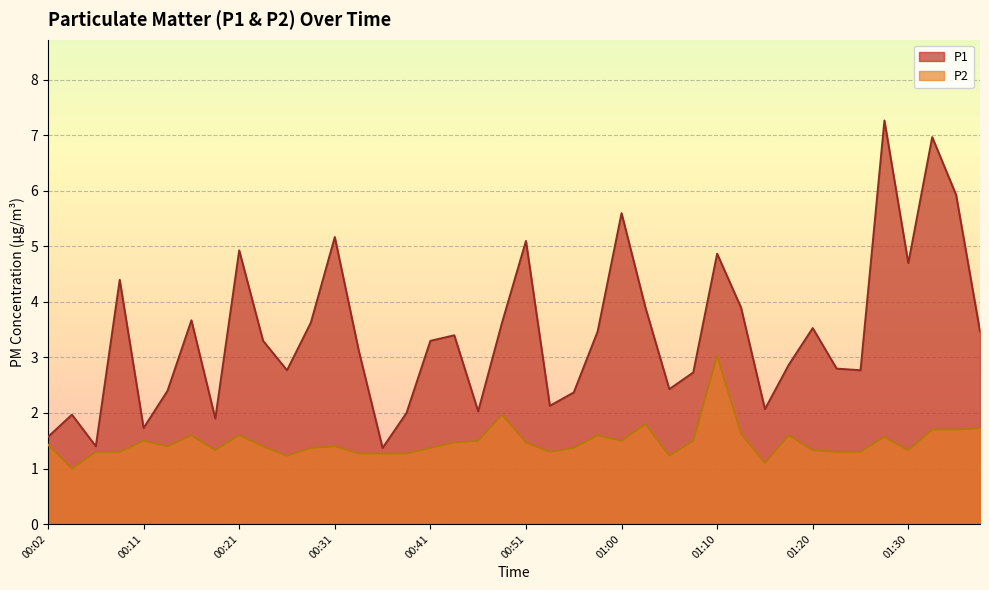

Reading left to right, list all the values displayed in this chart.

P1: 1.6	2.0	1.4	4.4	1.7	2.4	3.7	1.9	4.9	3.3	2.8	3.6	5.2	3.1	1.4	2.0	3.3	3.4	2.0	3.6	5.1	2.1	2.4	3.5	5.6	3.9	2.4	2.7	4.9	3.9	2.1	2.9	3.5	2.8	2.8	7.3	4.7	7.0	5.9	3.5
P2: 1.4	1.0	1.3	1.3	1.5	1.4	1.6	1.3	1.6	1.4	1.2	1.4	1.4	1.3	1.3	1.3	1.4	1.5	1.5	2.0	1.5	1.3	1.4	1.6	1.5	1.8	1.2	1.5	3.0	1.6	1.1	1.6	1.3	1.3	1.3	1.6	1.3	1.7	1.7	1.7